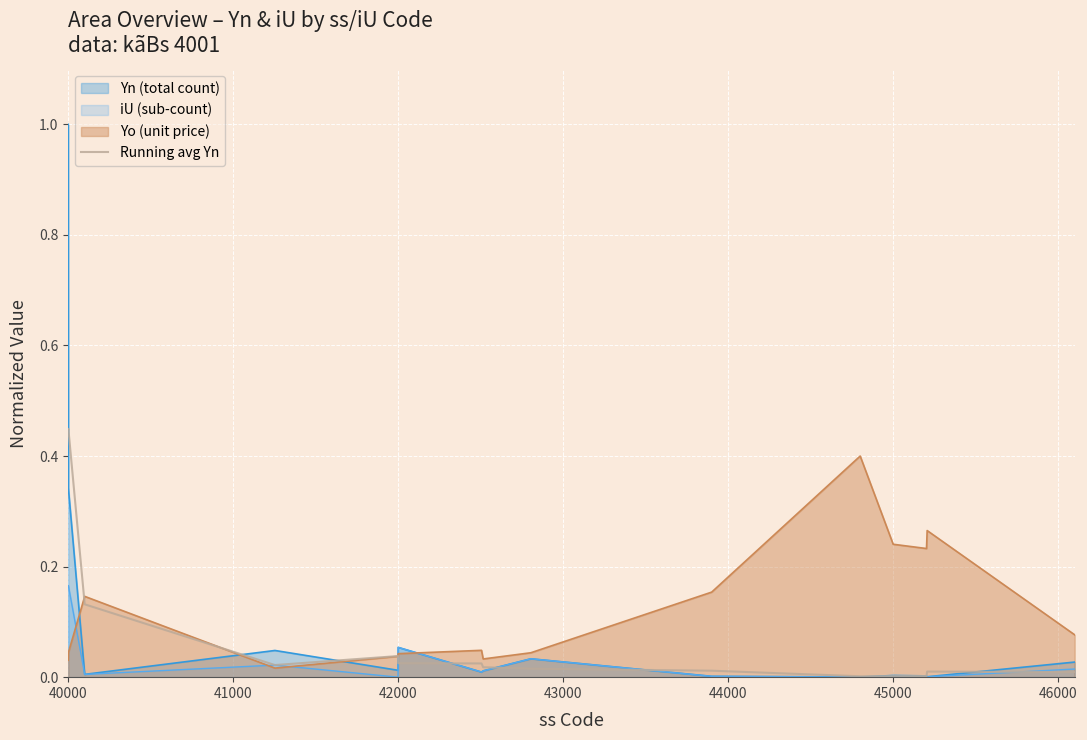

What is the highest value of the Yn (total count) series?

1.0